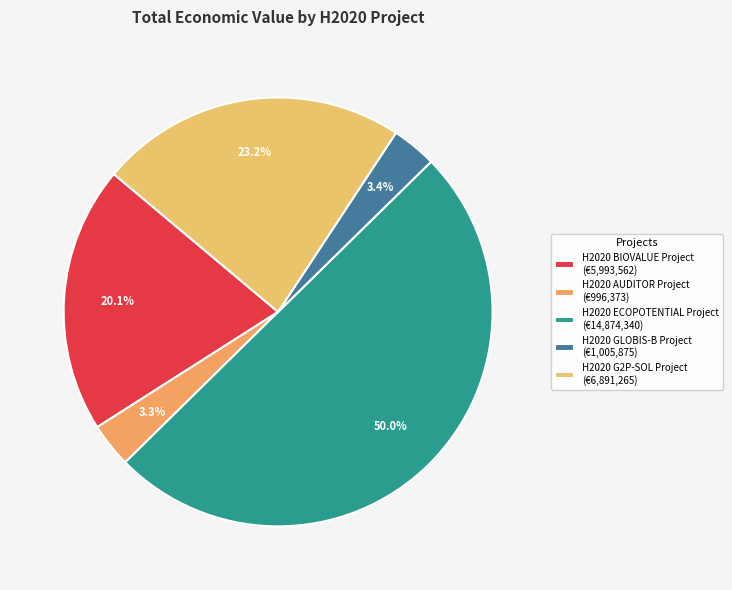

How many slices are in this pie chart?

5